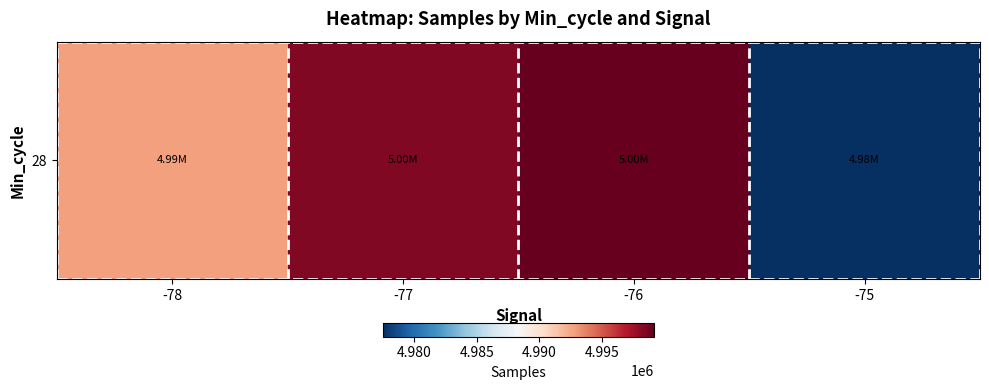

Rank the categories by value from highest to lowest.

-76, -77, -78, -75